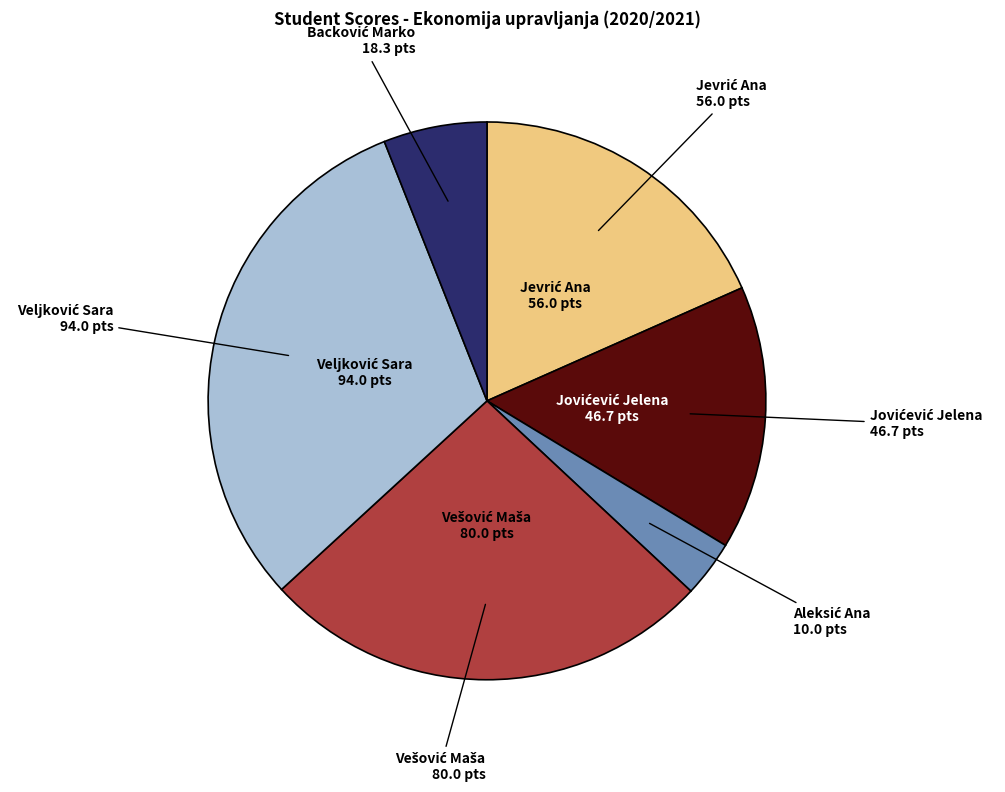

Is there any slice that represents more than half of the pie?

No